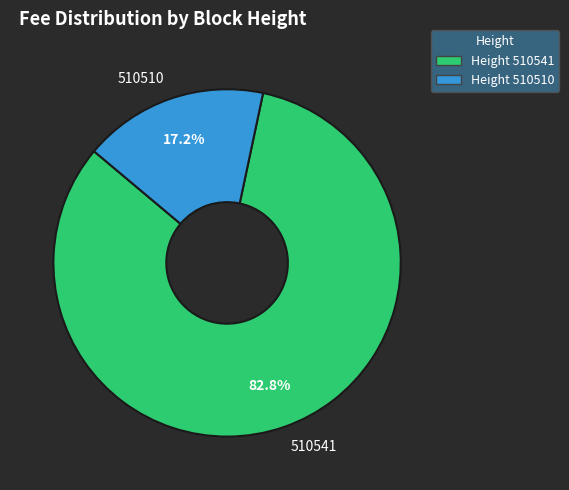

Is it true that 510510 is 32% of the pie?

False